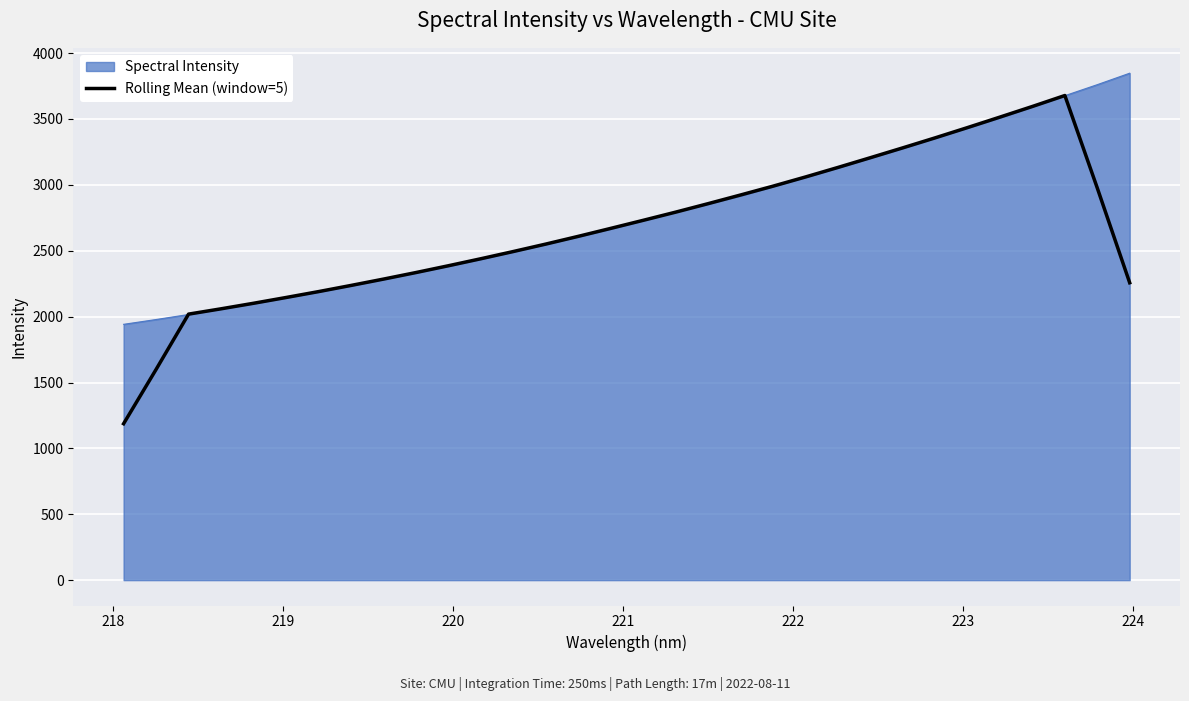

Rank the series by their maximum value, from highest to lowest.

Spectral Intensity, Rolling Mean (window=5)